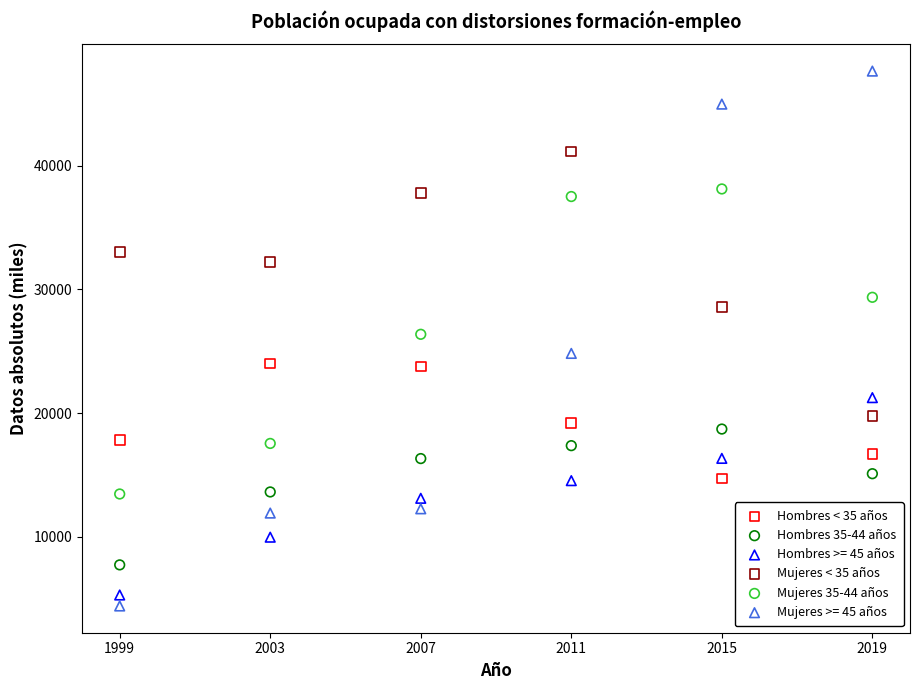

Which series reaches the maximum Y coordinate?

Mujeres >= 45 años